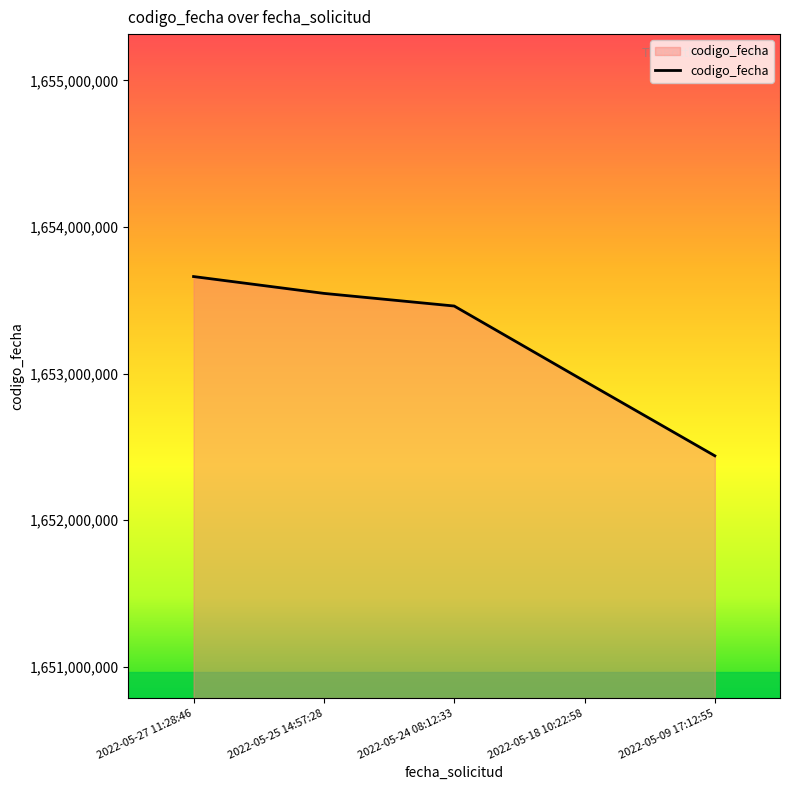

How many distinct data groups are displayed?

1